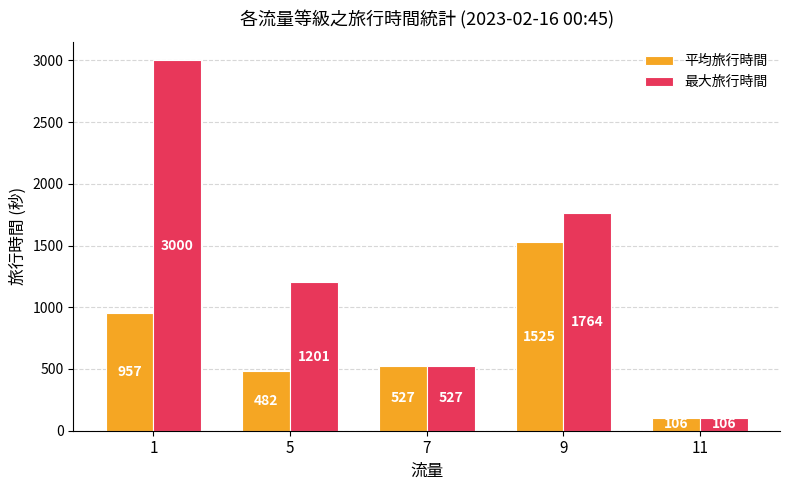

Reading right to left, list all the values displayed in this chart.

平均旅行時間: 106	1525	527	482	957
最大旅行時間: 106	1764	527	1201	3000